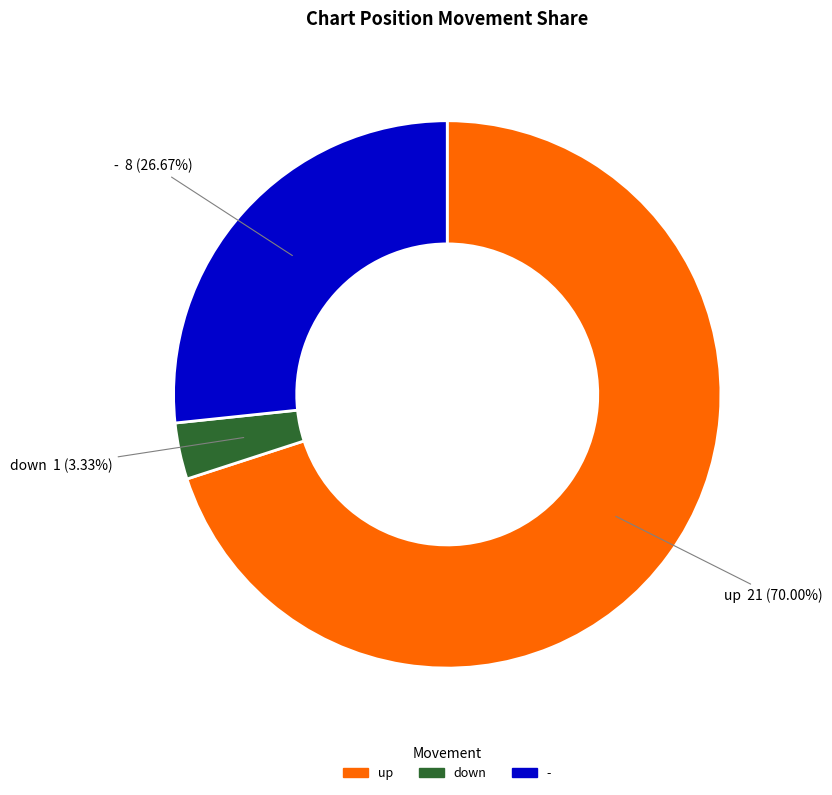

Which slice is the largest?

up